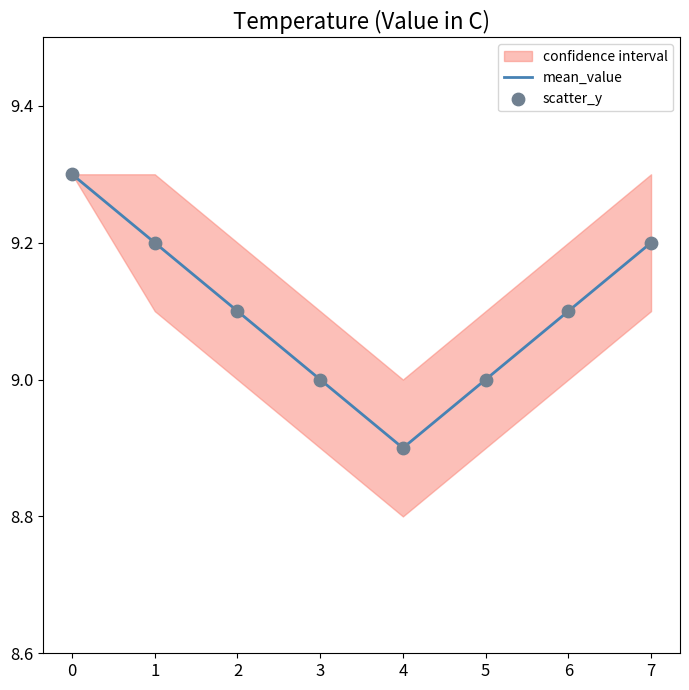

Which series contains the lowest Y value?

mean_value